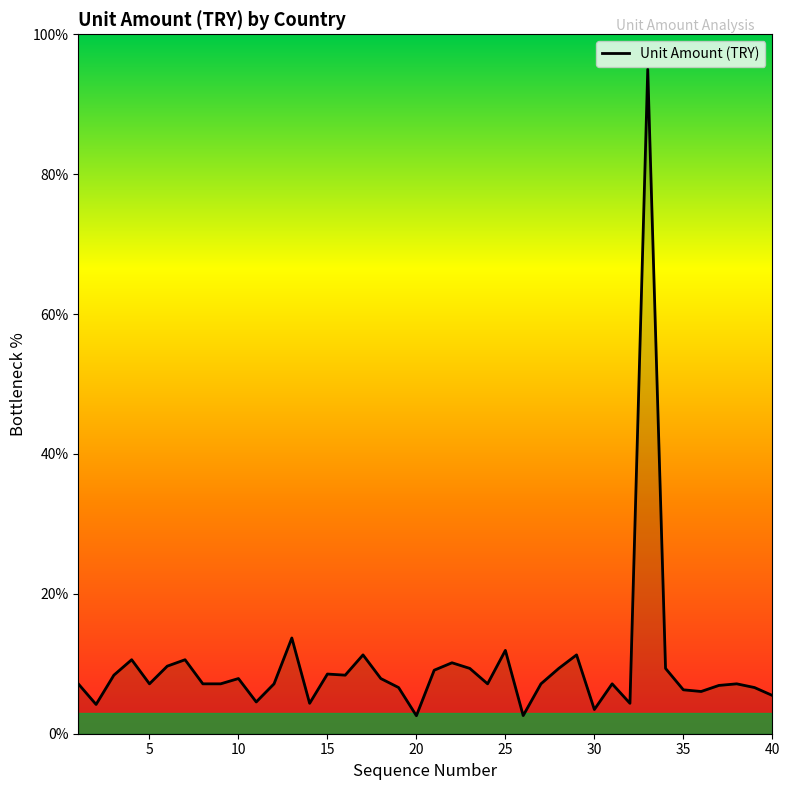

What is the greatest value displayed?

95.0